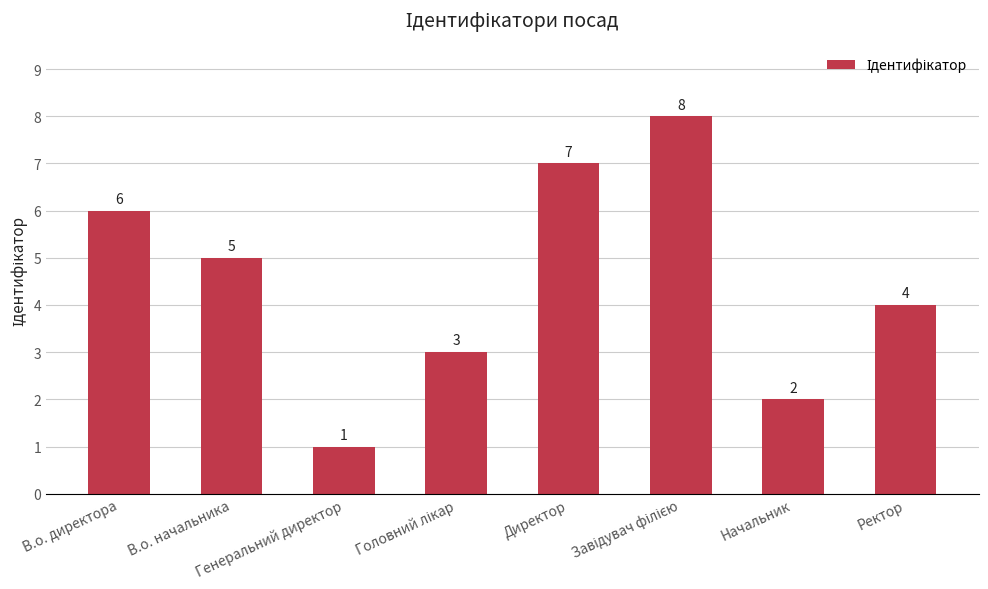

How many bars are there in total?

8